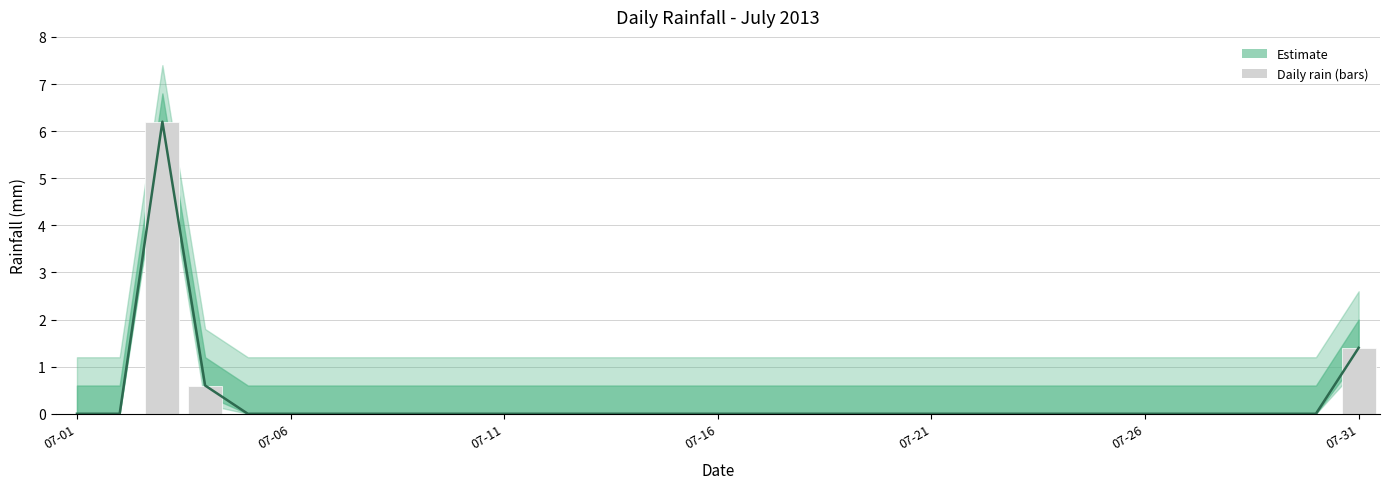

List the labels in order of value, smallest first.

2013-07-01, 2013-07-02, 2013-07-05, 2013-07-06, 2013-07-07, 2013-07-08, 2013-07-09, 2013-07-10, 2013-07-11, 2013-07-12, 2013-07-13, 2013-07-14, 2013-07-15, 2013-07-16, 2013-07-17, 2013-07-18, 2013-07-19, 2013-07-20, 2013-07-21, 2013-07-22, 2013-07-23, 2013-07-24, 2013-07-25, 2013-07-26, 2013-07-27, 2013-07-28, 2013-07-29, 2013-07-30, 2013-07-04, 2013-07-31, 2013-07-03